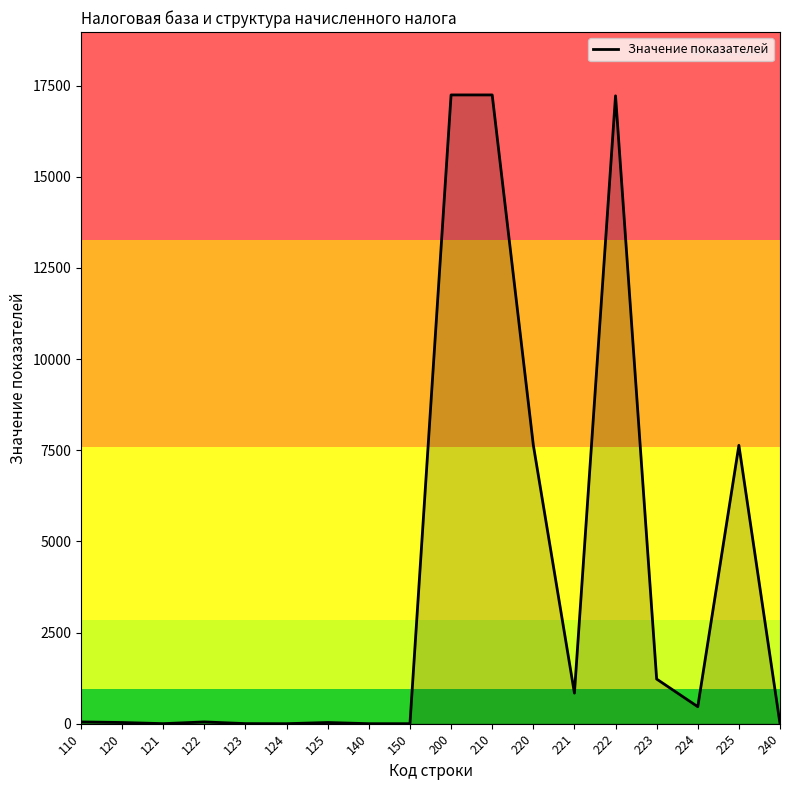

What is the change in value from 200 to 221?

-16407